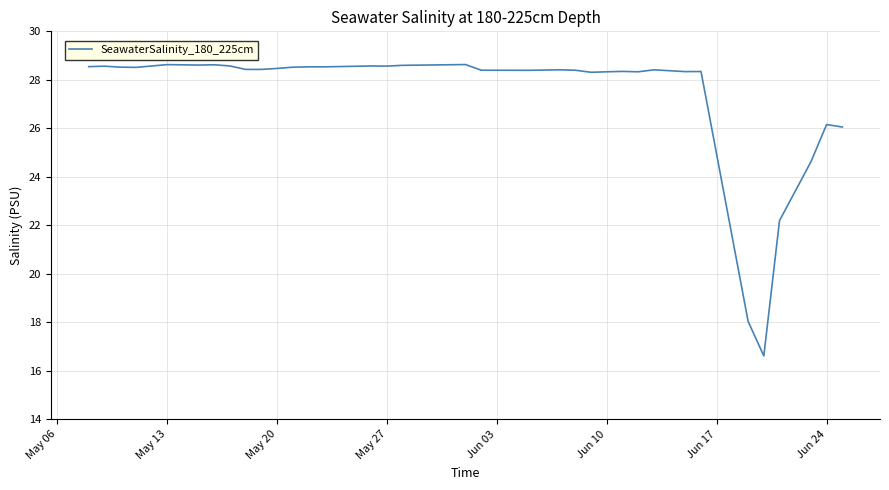

How many lines are shown in the chart?

1